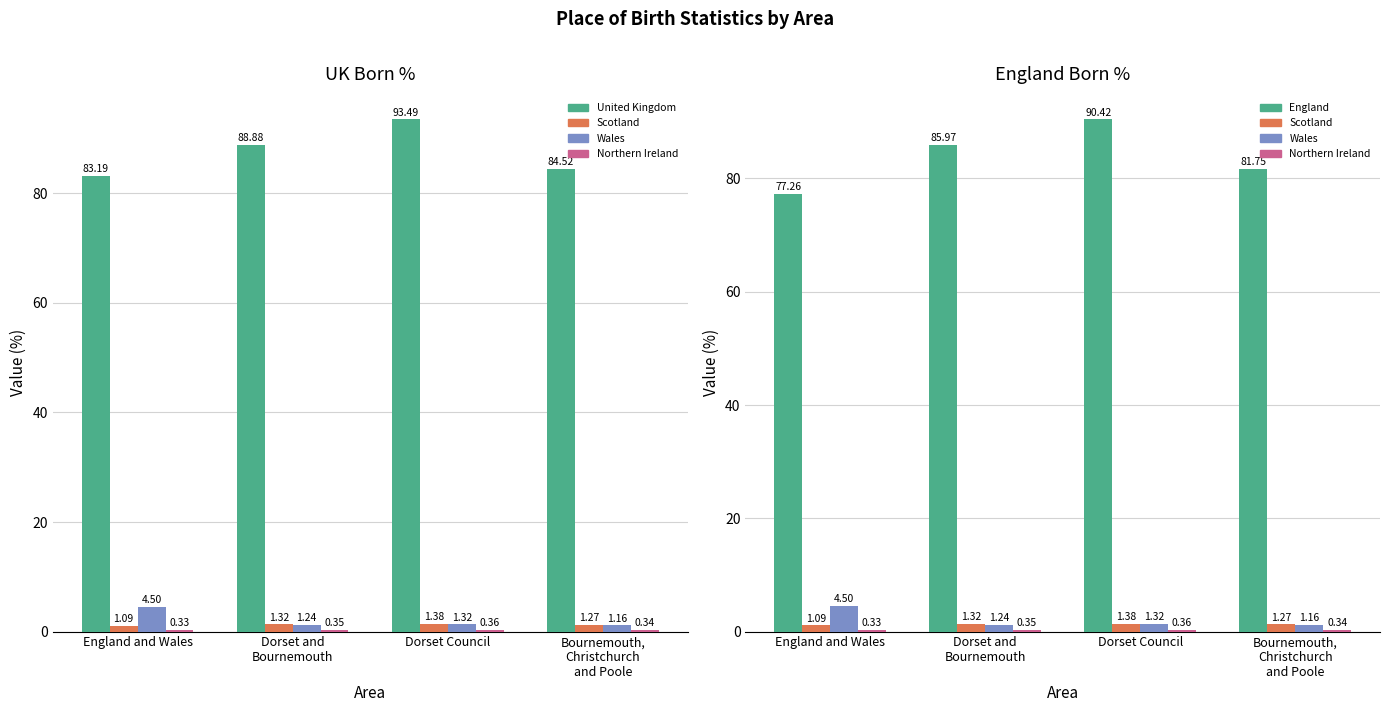

At which category is the sum across all series the highest?

Dorset Council